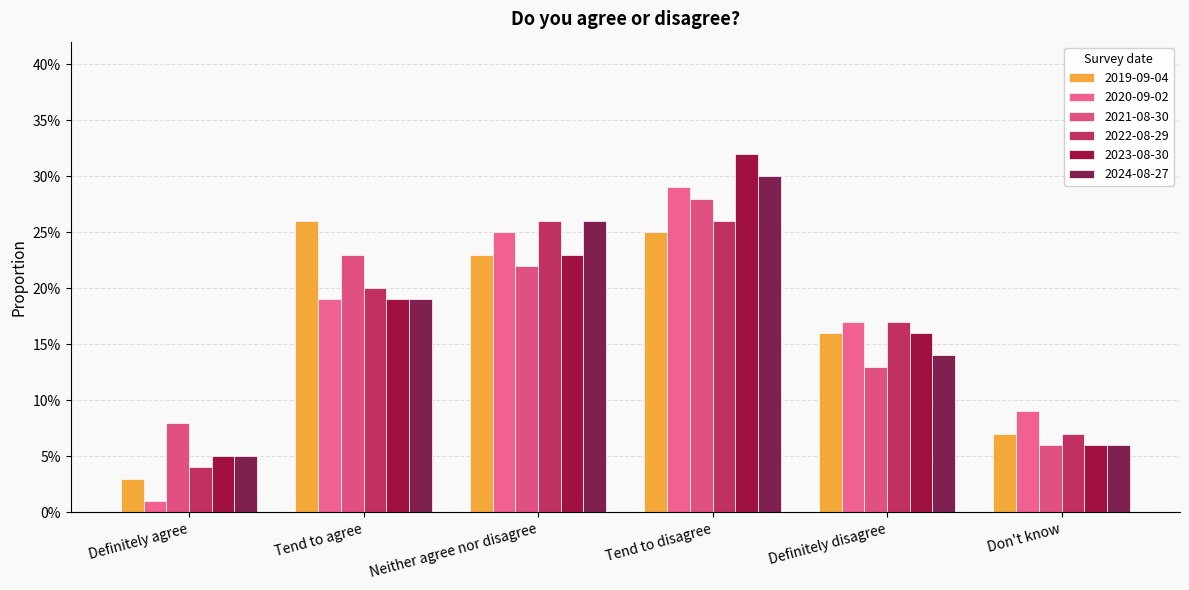

Which category has the lowest value across all series?

Definitely agree